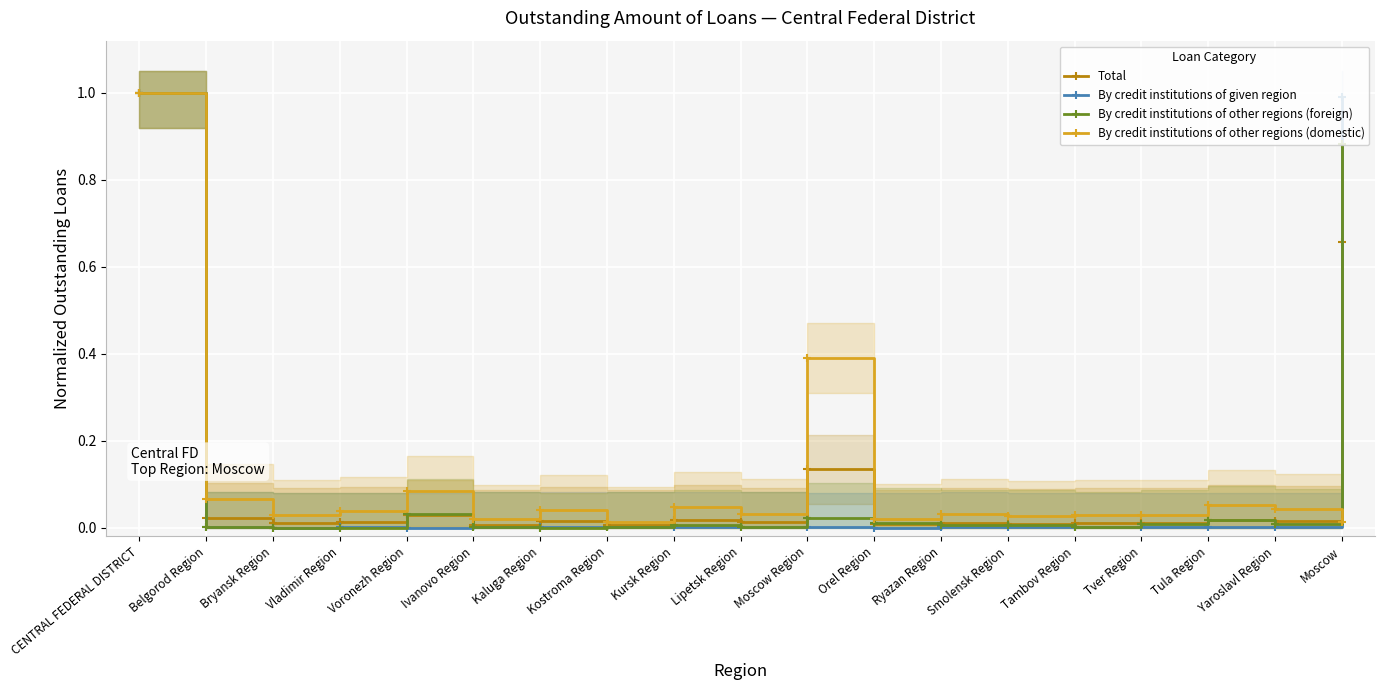

Reading right to left, transcribe all the data shown in this chart.

Total: Moscow=0.7	Yaroslavl Region=0.0	Tula Region=0.0	Tver Region=0.0	Tambov Region=0.0	Smolensk Region=0.0	Ryazan Region=0.0	Orel Region=0.0	Moscow Region=0.1	Lipetsk Region=0.0	Kursk Region=0.0	Kostroma Region=0.0	Kaluga Region=0.0	Ivanovo Region=0.0	Voronezh Region=0.0	Vladimir Region=0.0	Bryansk Region=0.0	Belgorod Region=0.0	CENTRAL FEDERAL DISTRICT=1.0
By credit institutions of given region: Moscow=1.0	Yaroslavl Region=0.0	Tula Region=0.0	Tver Region=0.0	Tambov Region=0.0	Smolensk Region=0.0	Ryazan Region=0.0	Orel Region=0.0	Moscow Region=0.0	Lipetsk Region=0.0	Kursk Region=0.0	Kostroma Region=0.0	Kaluga Region=0.0	Ivanovo Region=0.0	Voronezh Region=0.0	Vladimir Region=0.0	Bryansk Region=0.0	Belgorod Region=0.0	CENTRAL FEDERAL DISTRICT=1.0
By credit institutions of other regions (foreign): Moscow=0.9	Yaroslavl Region=0.0	Tula Region=0.0	Tver Region=0.0	Tambov Region=0.0	Smolensk Region=0.0	Ryazan Region=0.0	Orel Region=0.0	Moscow Region=0.0	Lipetsk Region=0.0	Kursk Region=0.0	Kostroma Region=0.0	Kaluga Region=0.0	Ivanovo Region=0.0	Voronezh Region=0.0	Vladimir Region=0.0	Bryansk Region=0.0	Belgorod Region=0.0	CENTRAL FEDERAL DISTRICT=1.0
By credit institutions of other regions (domestic): Moscow=0.0	Yaroslavl Region=0.0	Tula Region=0.1	Tver Region=0.0	Tambov Region=0.0	Smolensk Region=0.0	Ryazan Region=0.0	Orel Region=0.0	Moscow Region=0.4	Lipetsk Region=0.0	Kursk Region=0.0	Kostroma Region=0.0	Kaluga Region=0.0	Ivanovo Region=0.0	Voronezh Region=0.1	Vladimir Region=0.0	Bryansk Region=0.0	Belgorod Region=0.1	CENTRAL FEDERAL DISTRICT=1.0